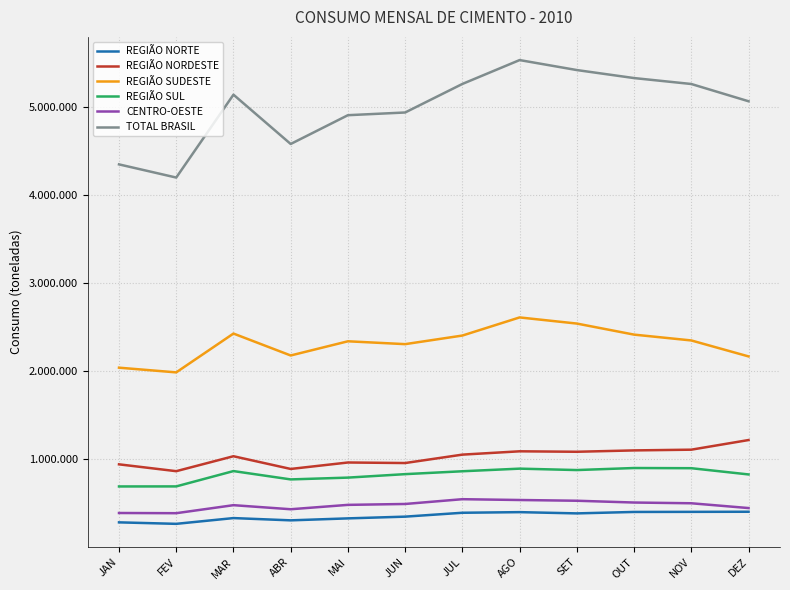

Does the chart display data point markers on the line(s)?

Yes